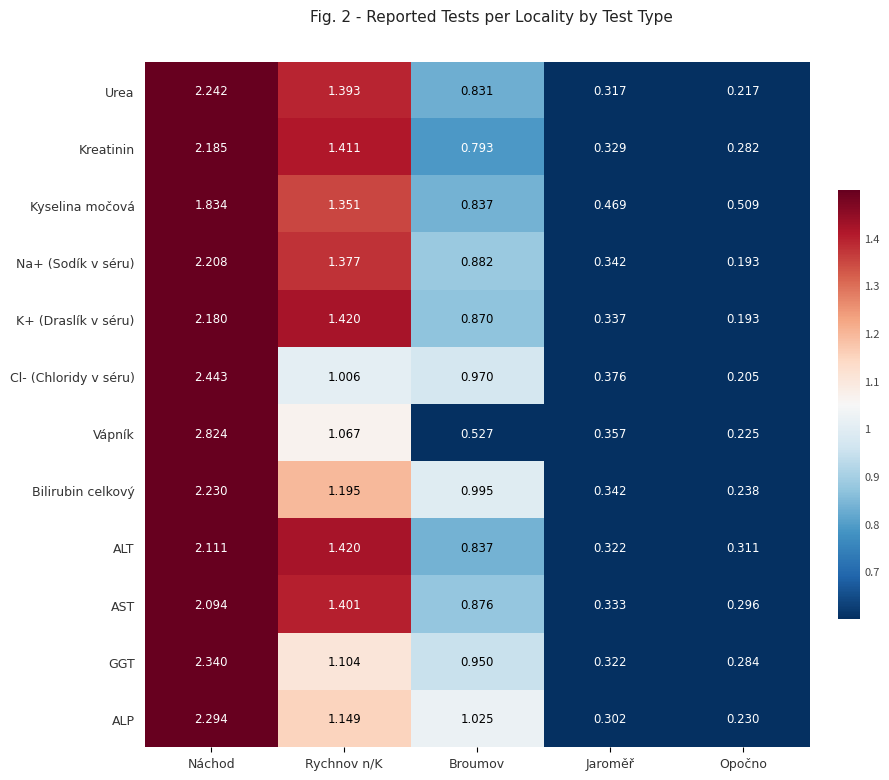

Rank the categories by K+ (Draslík v séru) value from highest to lowest.

Náchod, Rychnov n/K, Broumov, Jaroměř, Opočno